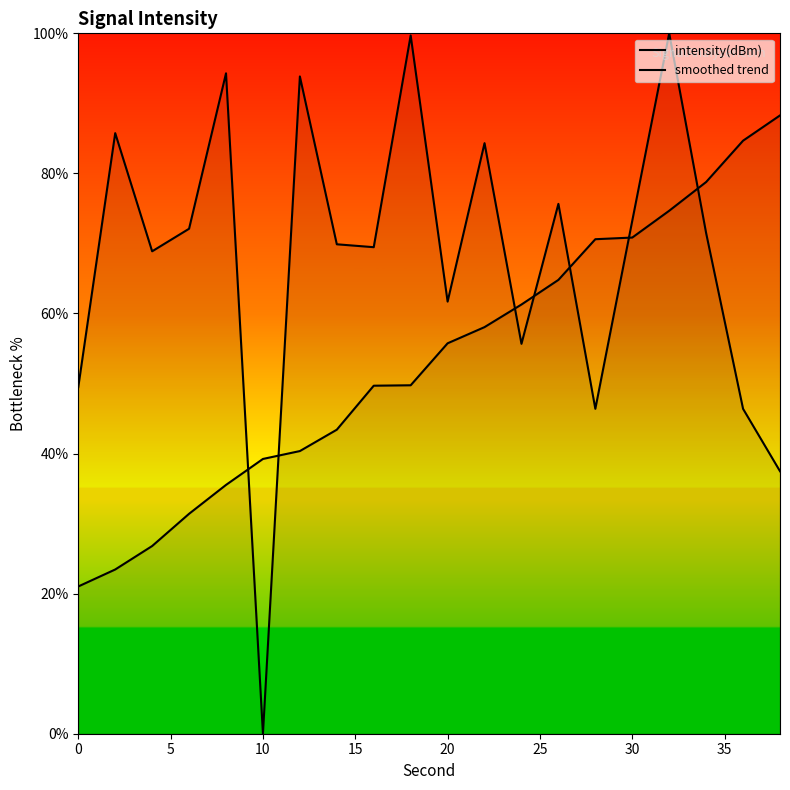

How many data points does each series have?

20